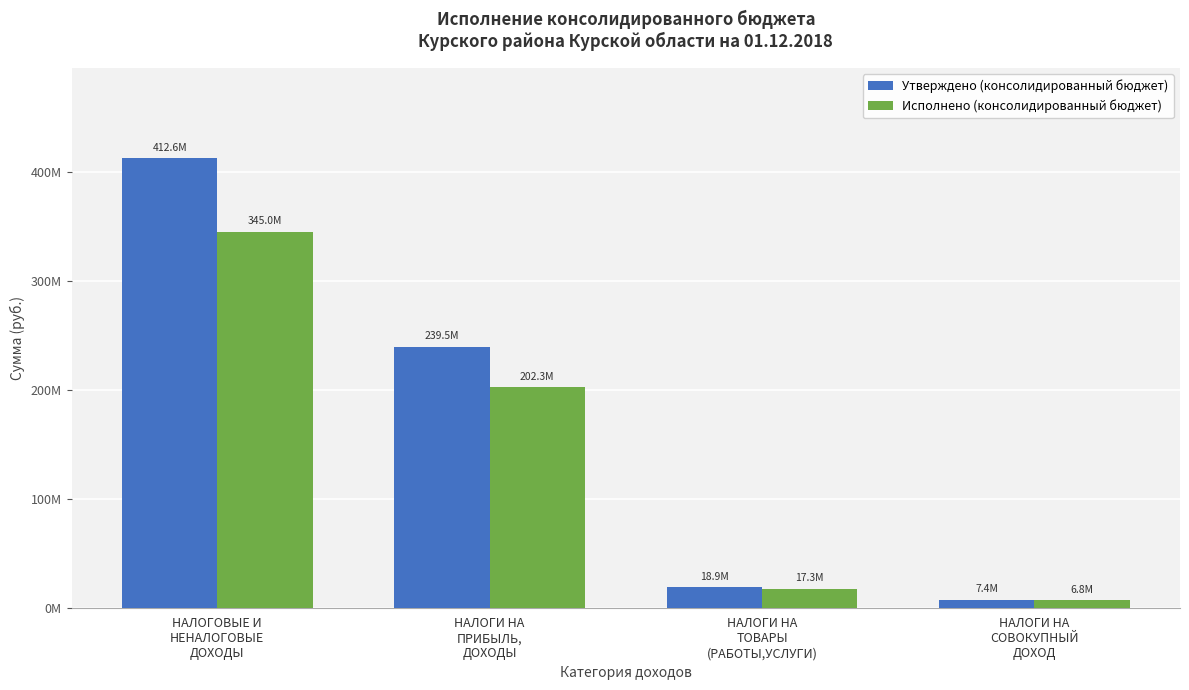

Which series has the largest range (max minus min)?

Утверждено (консолидированный бюджет)